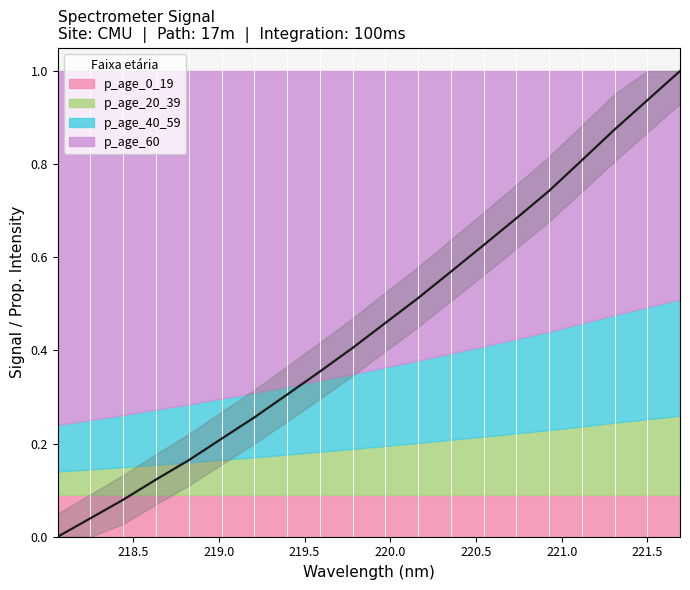

Does the chart display data point markers on the line(s)?

No